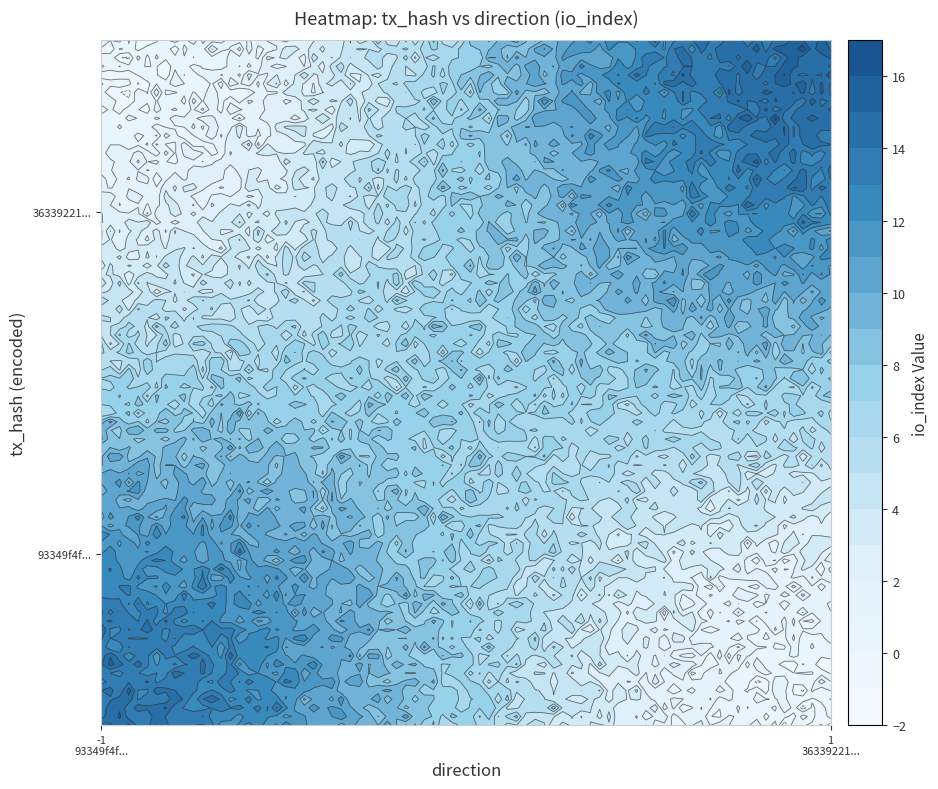

Which has a higher value, direction or io_index?

io_index